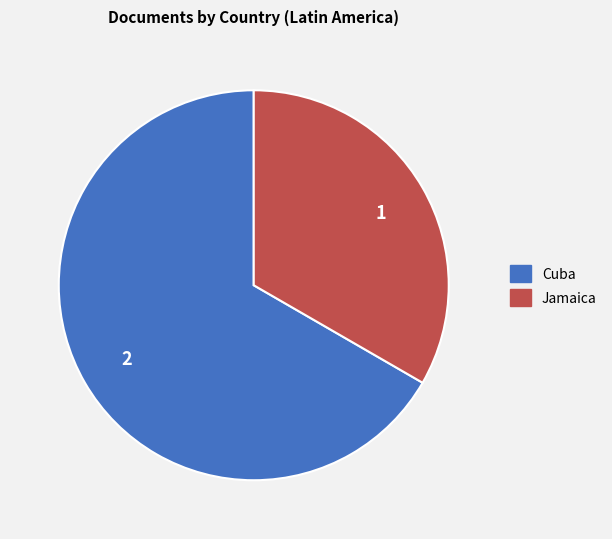

Combined, do Cuba and Jamaica account for over 50%?

Yes